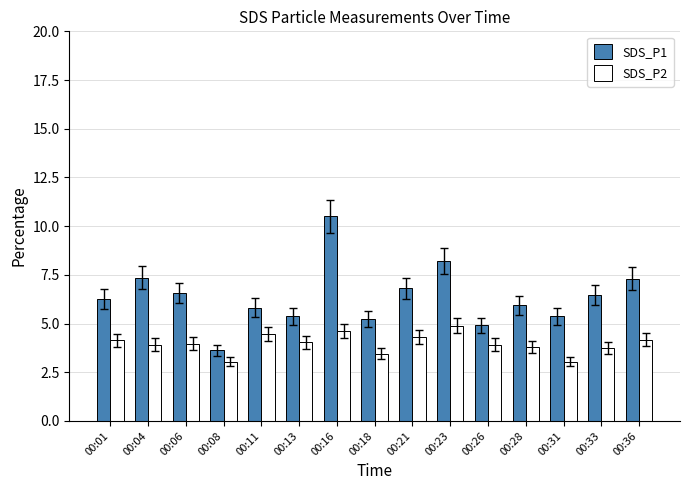

Rank the series by their average value, from lowest to highest.

SDS_P2, SDS_P1